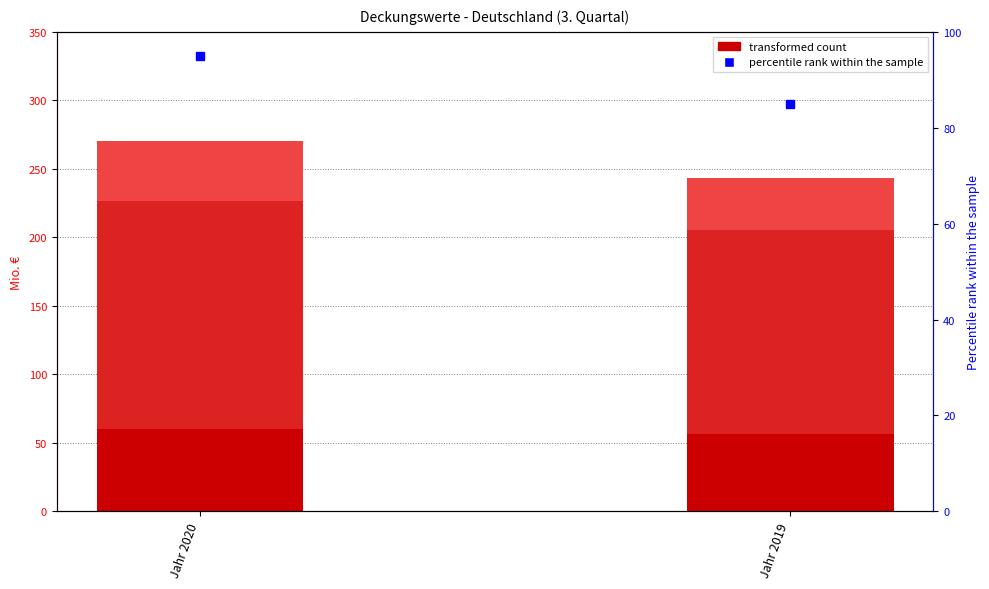

Count the number of categories in the chart.

2